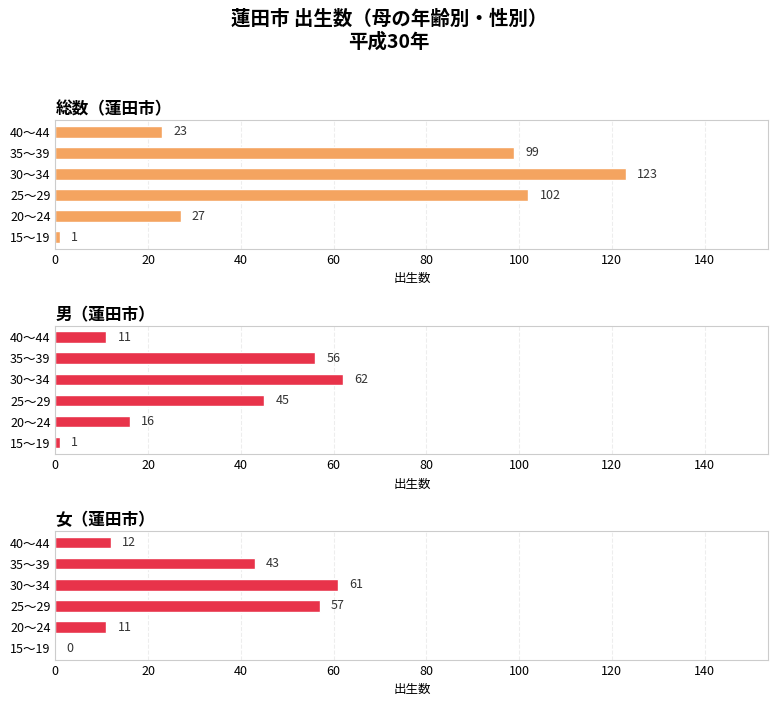

Are the bars grouped side by side (vs. stacked)?

Yes